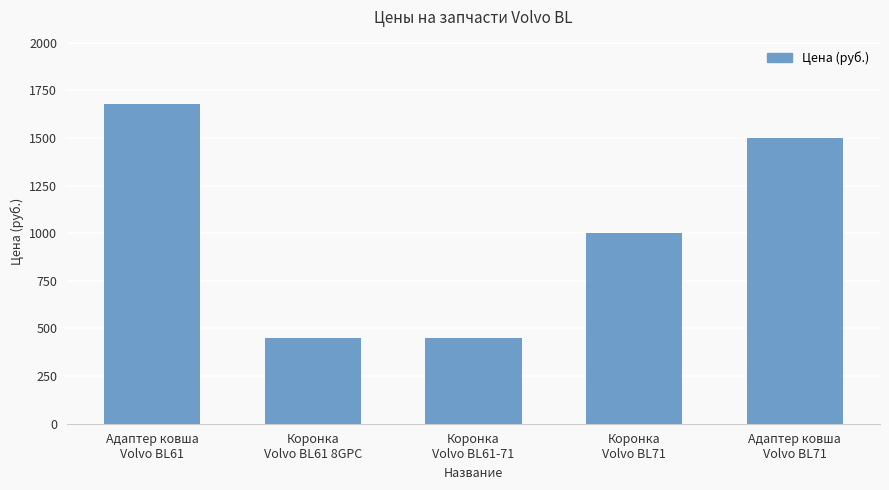

What is the difference between the maximum and second lowest values?

1230